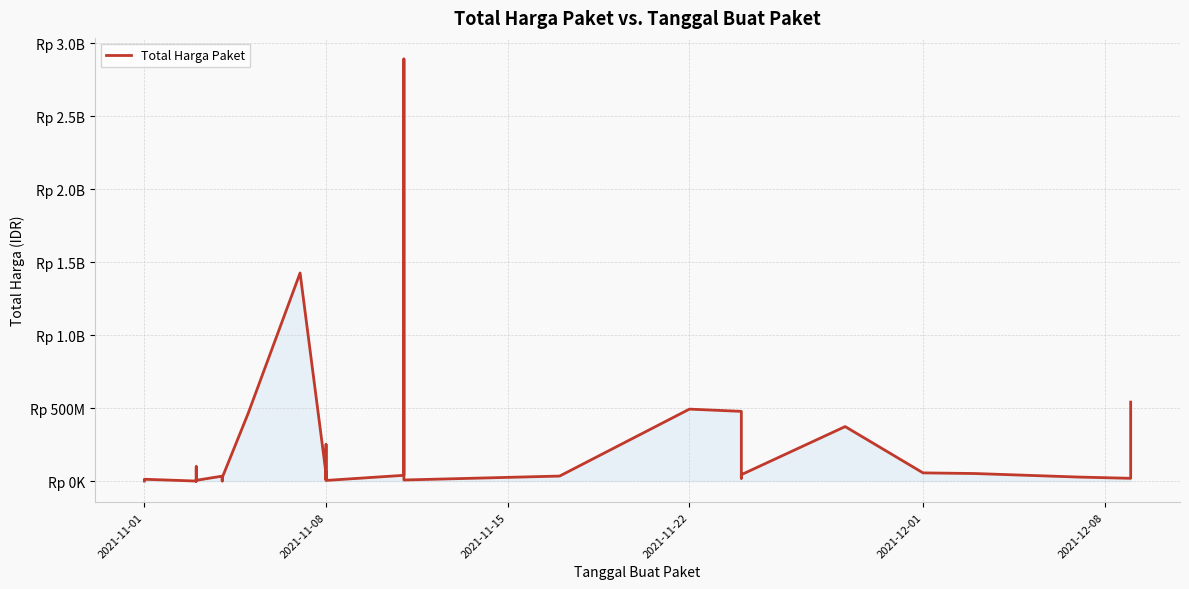

Reading left to right, extract all data points from this chart.

333600	12453900	78000	98772570	2772000	265000	4672200	182000	8742500	5129000	34000000	32441200	577875	23653000	464002100	1425867900	49730040	9180000	15513960	250350000	4350000	39440000	2892122000	7401240	34292000	493000000	477600000	19175000	43859200	373404000	56152800	51601000	27412000	18900000	541071000